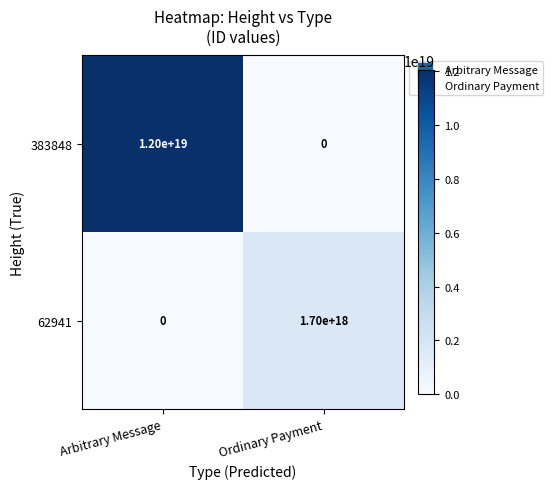

At which category is the sum across all series the highest?

Arbitrary Message